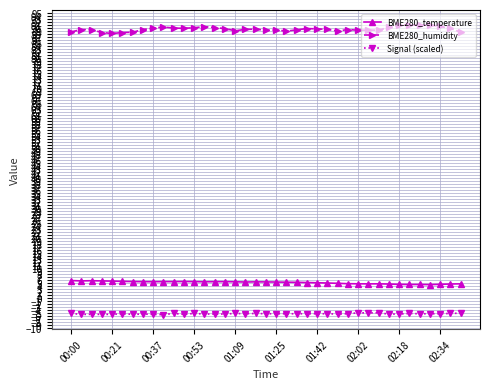

What is the average value of the BME280_humidity series?

89.6